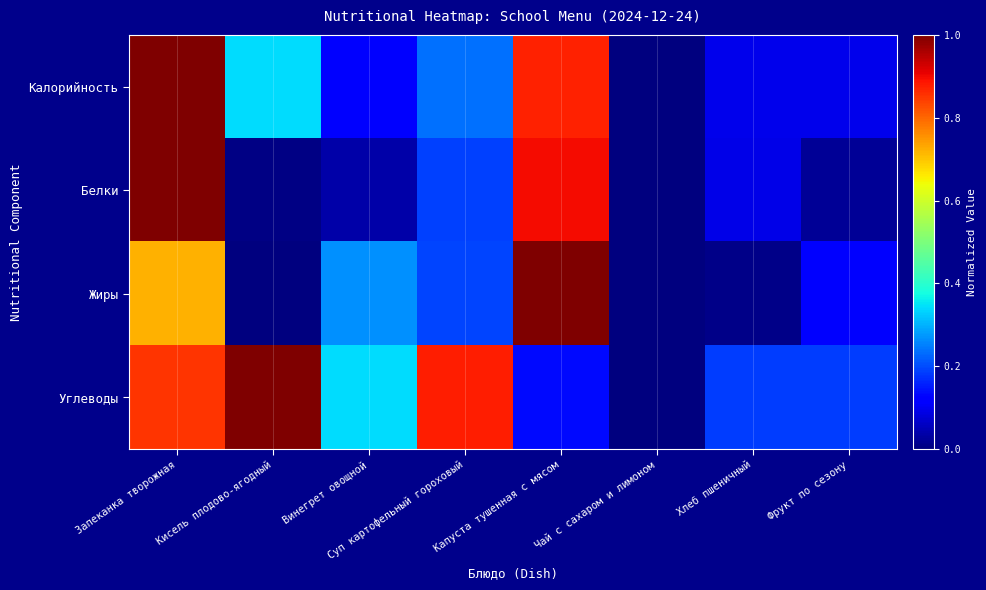

Which has a higher value, Чай с сахаром и лимоном or Хлеб пшеничный?

Хлеб пшеничный